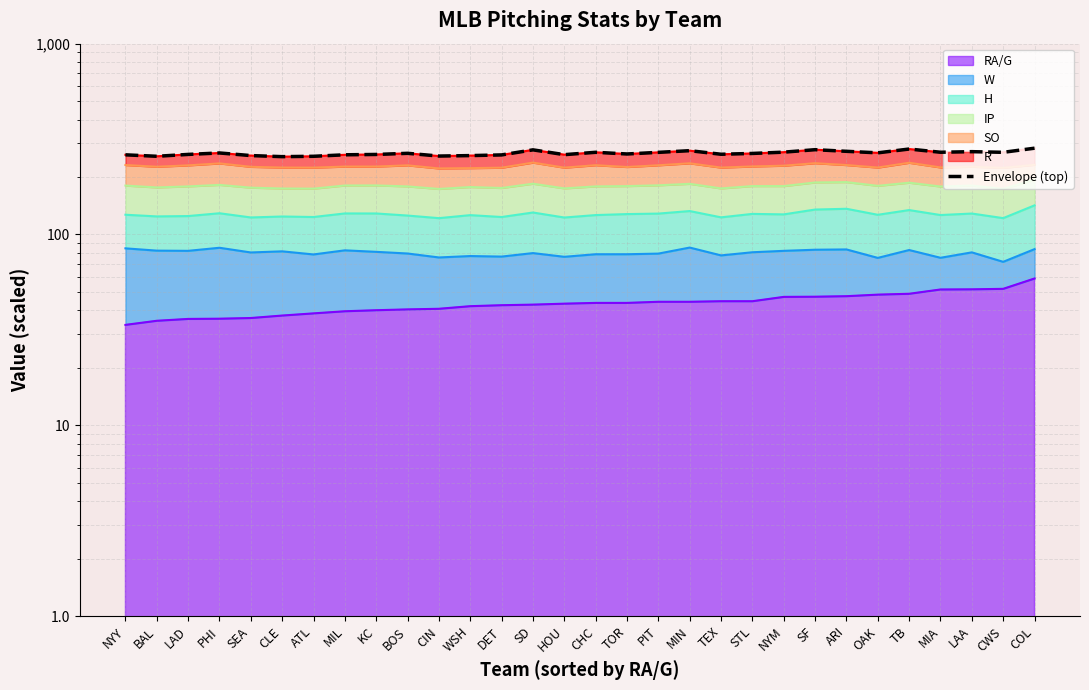

What is the label of the 9th point from the right?

NYM